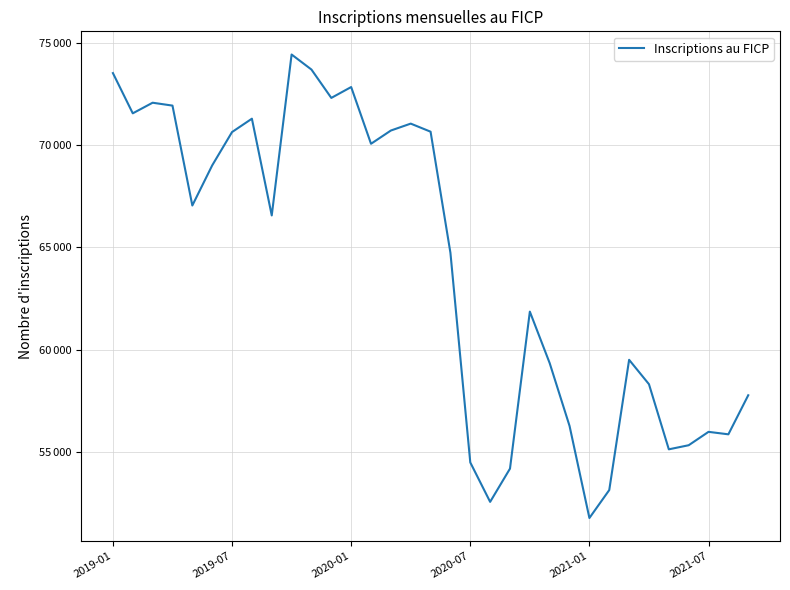

Is this an area chart (filled region under the line)?

No